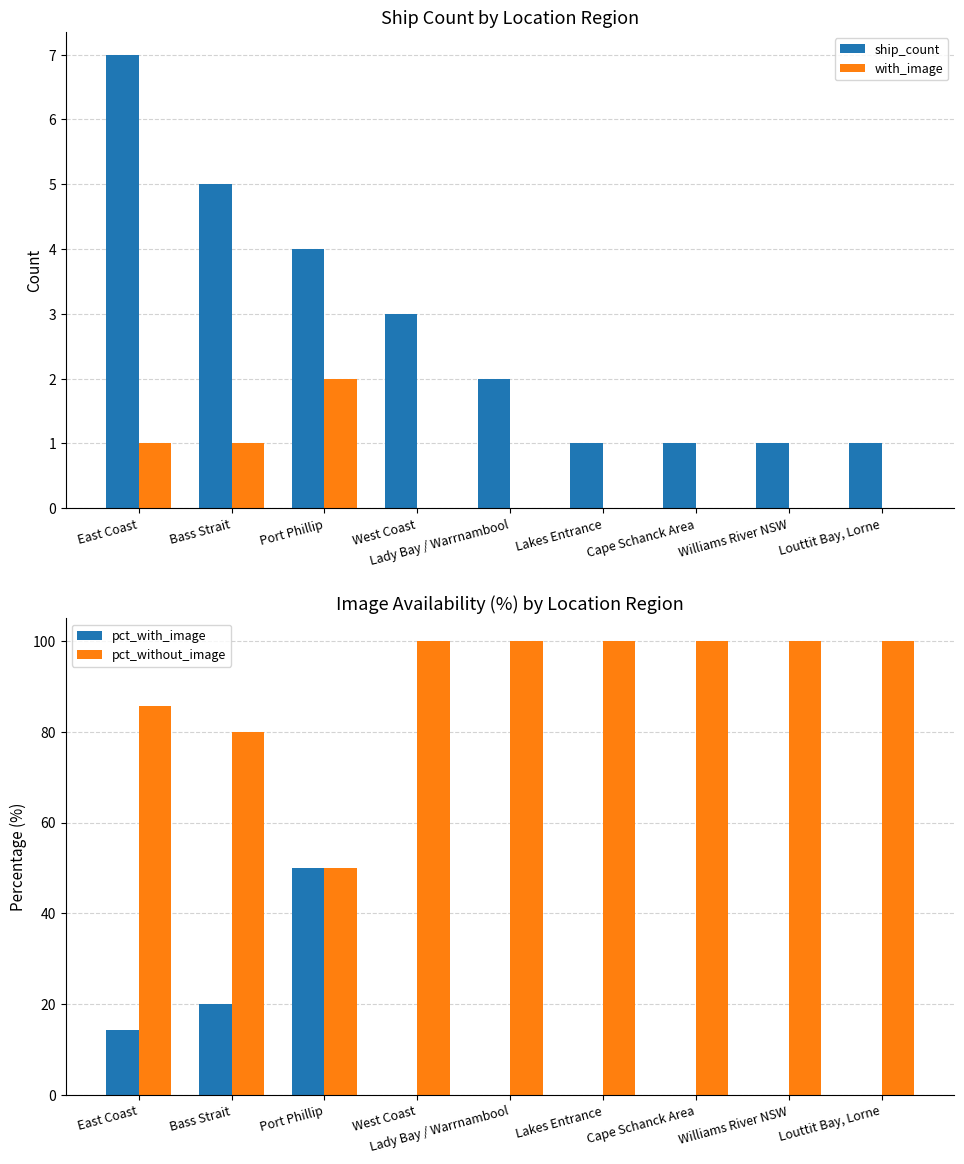

True or false: pct_without_image has a value of 100.0 at Louttit Bay, Lorne.

True